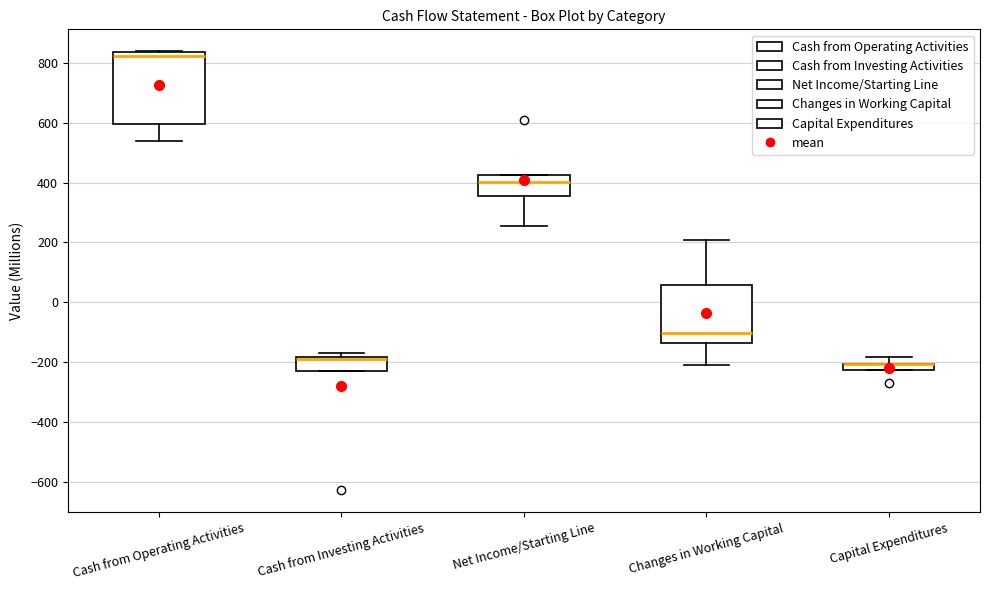

Which box is the tallest, from its lower edge to its upper edge?

Cash from Operating Activities